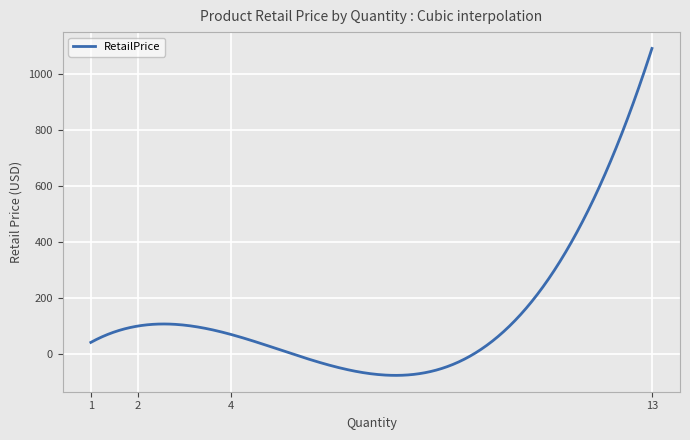

What is the minimum value shown in the chart?

-75.8